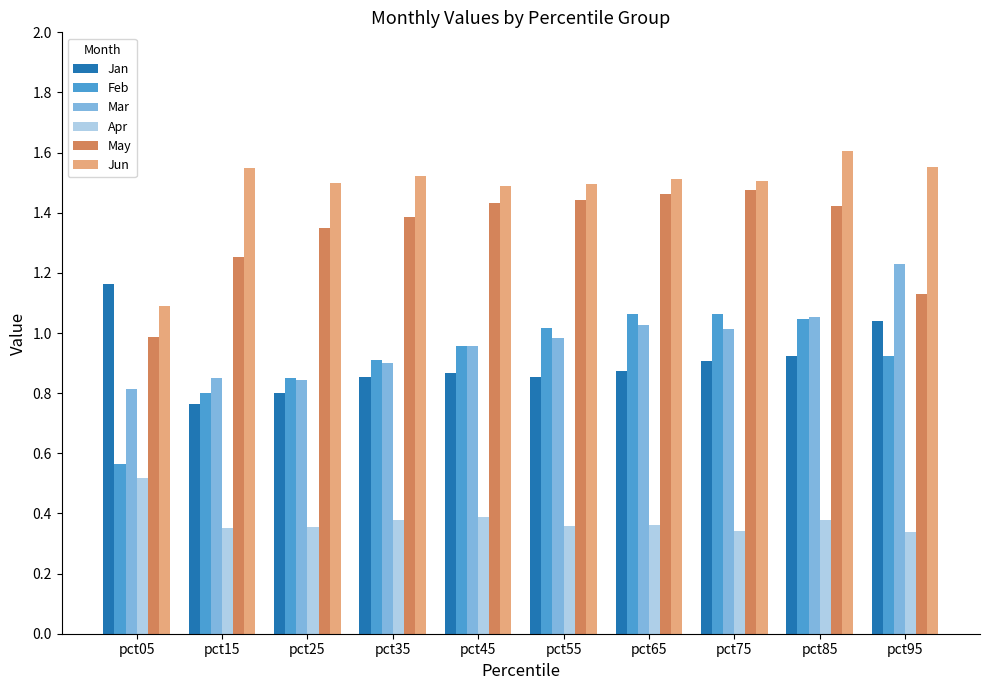

At how many categories does at least one series exceed 0?

10